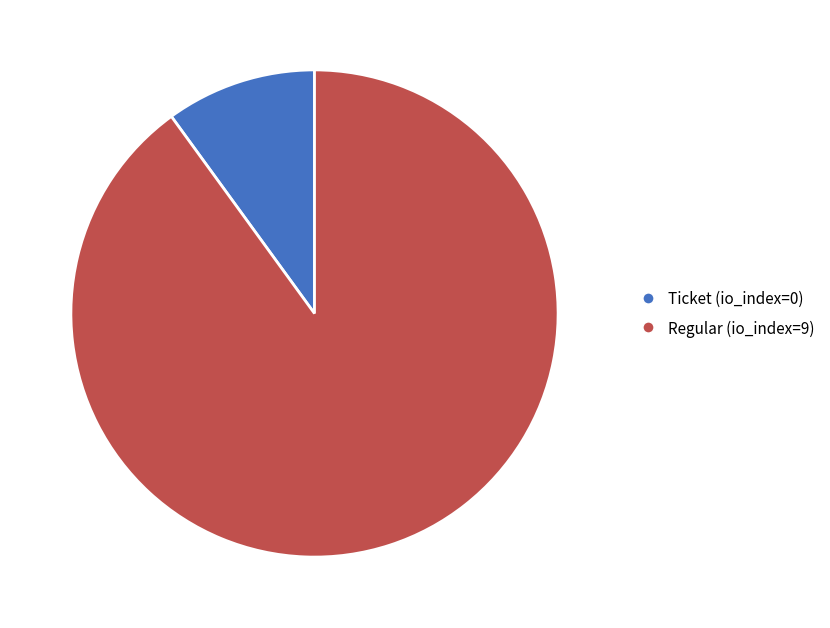

Is the sum of Ticket (io_index=0) and Regular (io_index=9) greater than half?

Yes